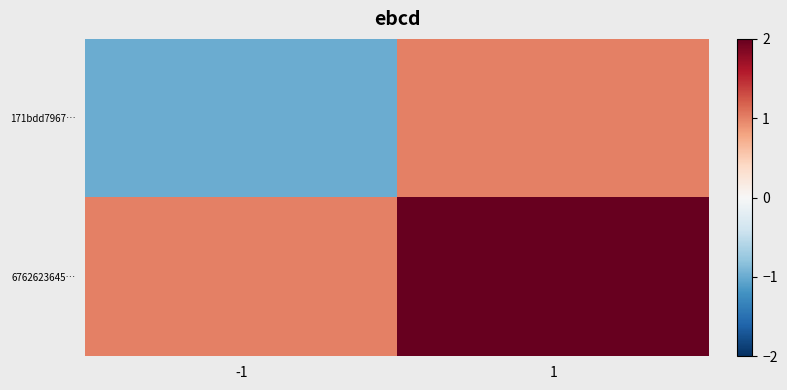

Reading right to left, extract all data points from this chart.

171bdd7967…: 1=1	-1=-1
6762623645…: 1=9	-1=1